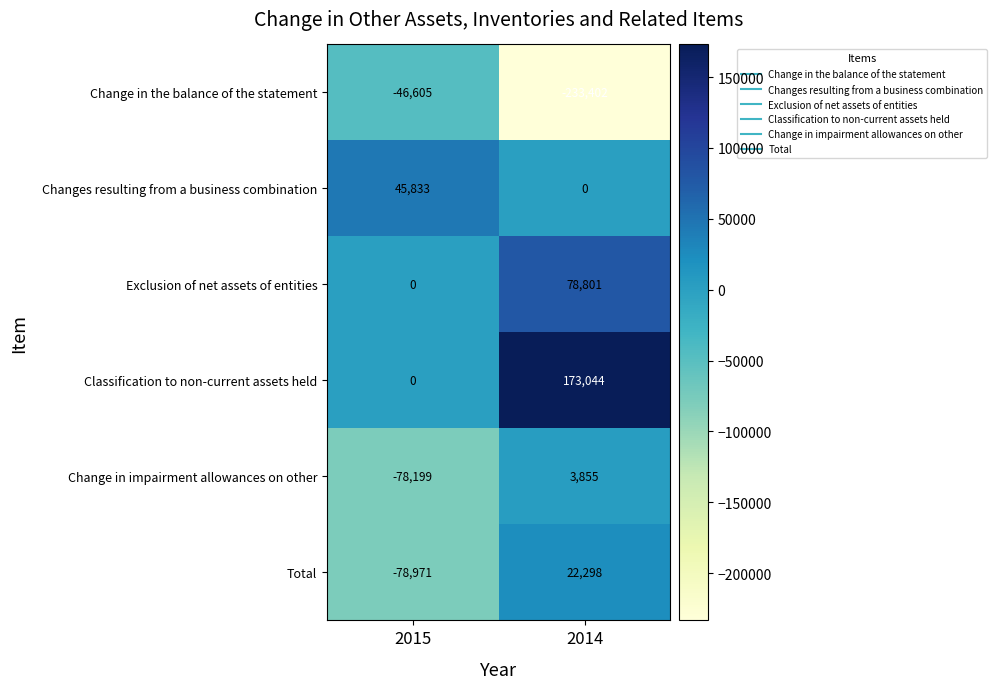

At which category is the sum across all series the highest?

2014